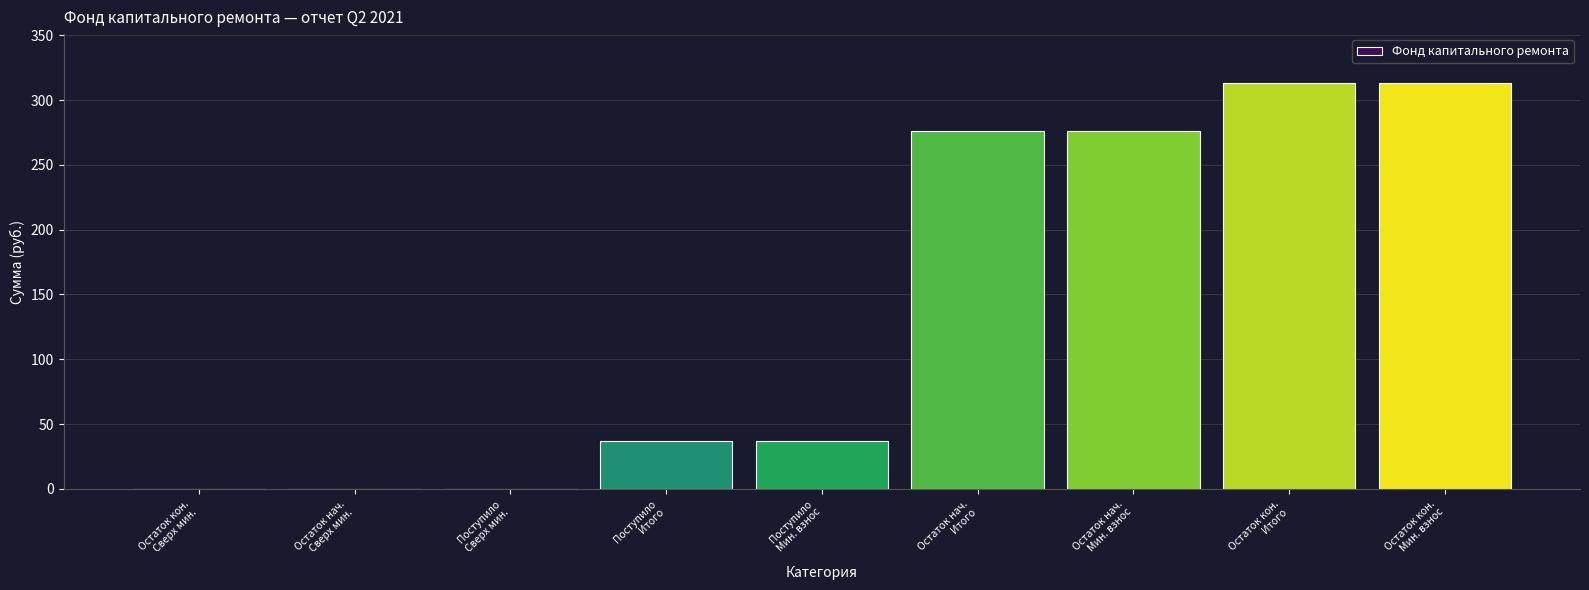

What is the greatest value displayed?

313.3